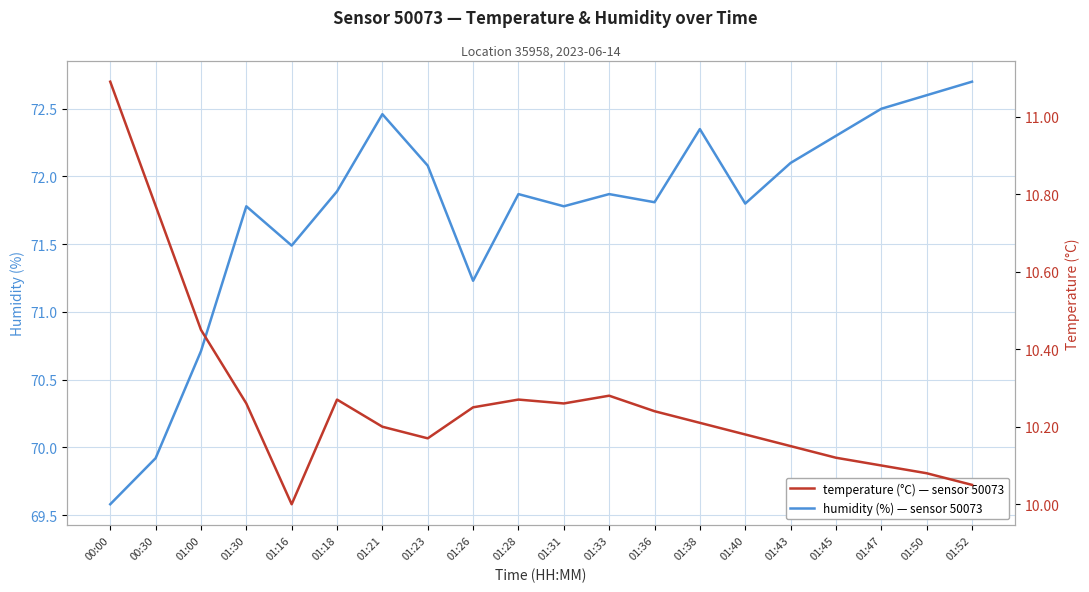

What is the minimum value for humidity?

69.6